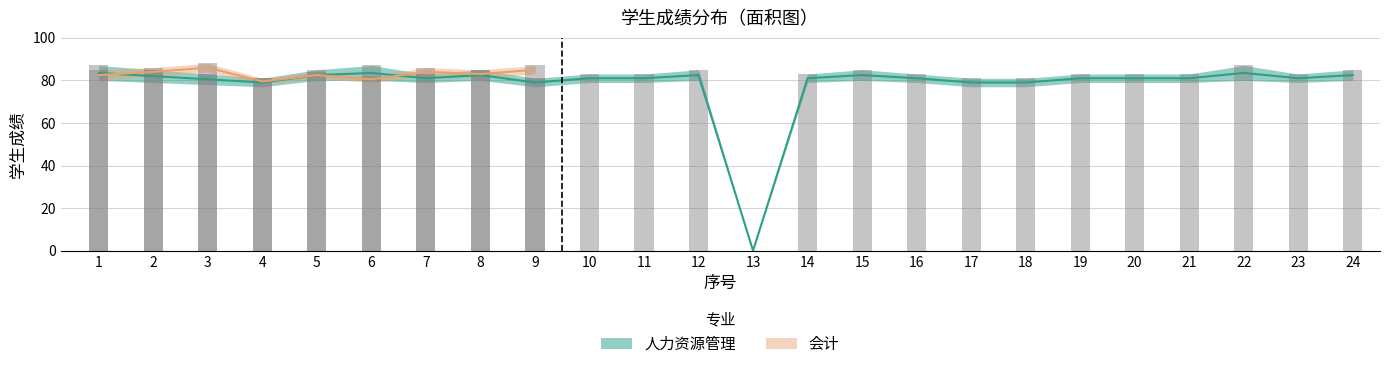

What is the value of the 10th bar from the left?

83